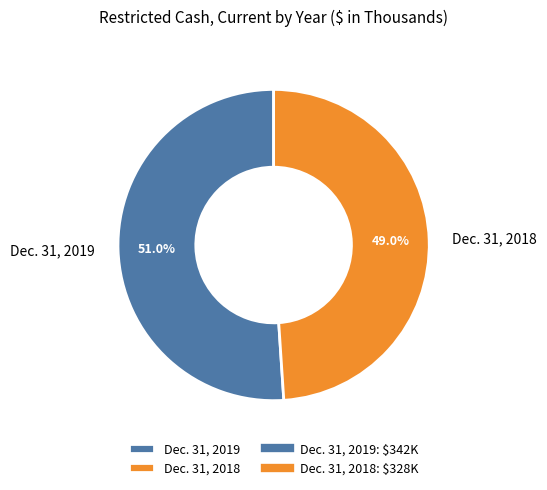

Count the number of slices in the pie.

2